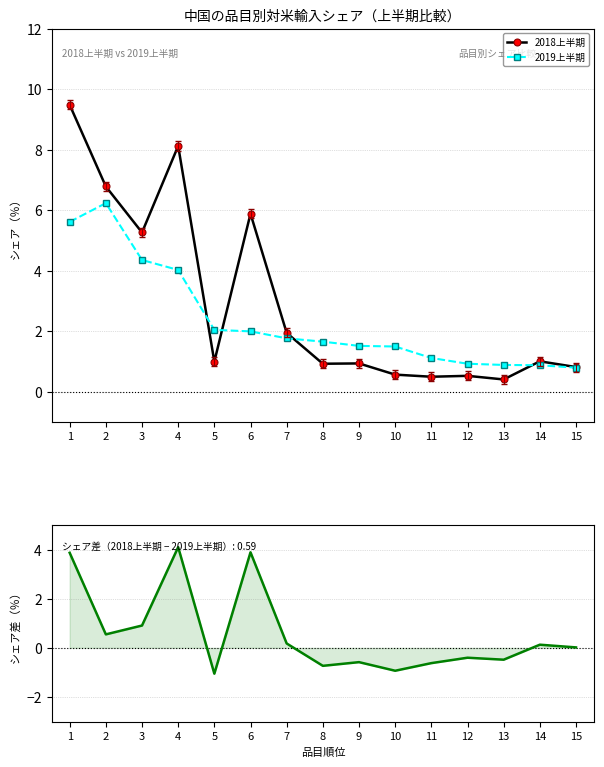

What is the sum of the シェア差（2018－2019） values at 6 and 13?

3.4